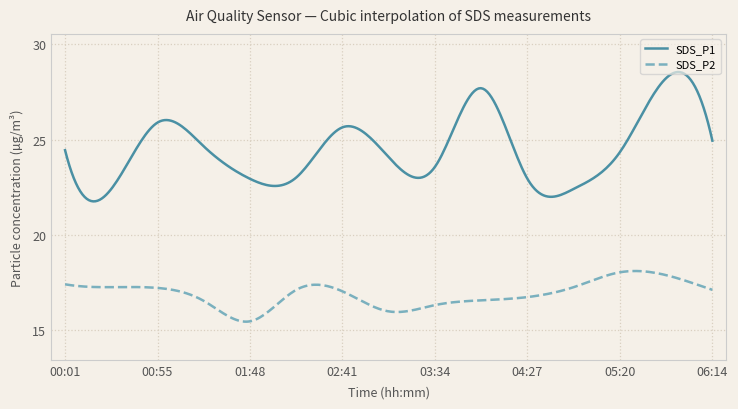

What is the difference between the maximum and minimum values in the SDS_P2 series?

2.7